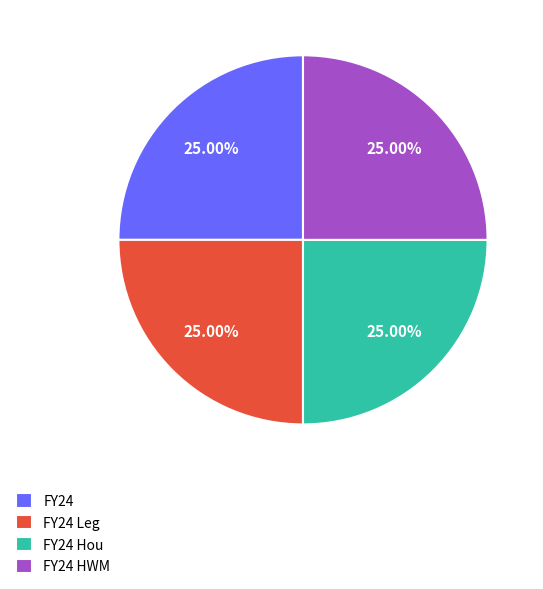

The FY24 HWM slice represents 39% of the pie. True or false?

False